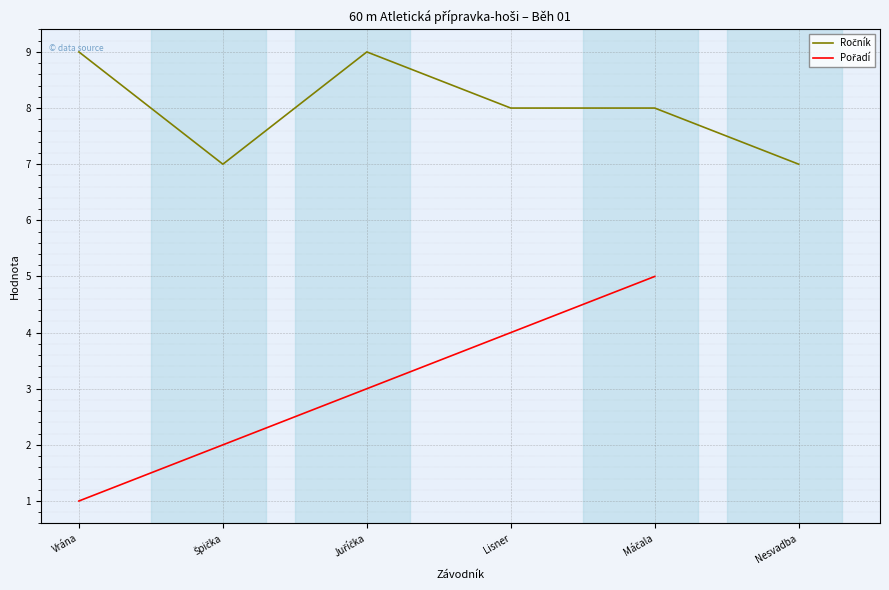

What position from the left is Vrána?

1